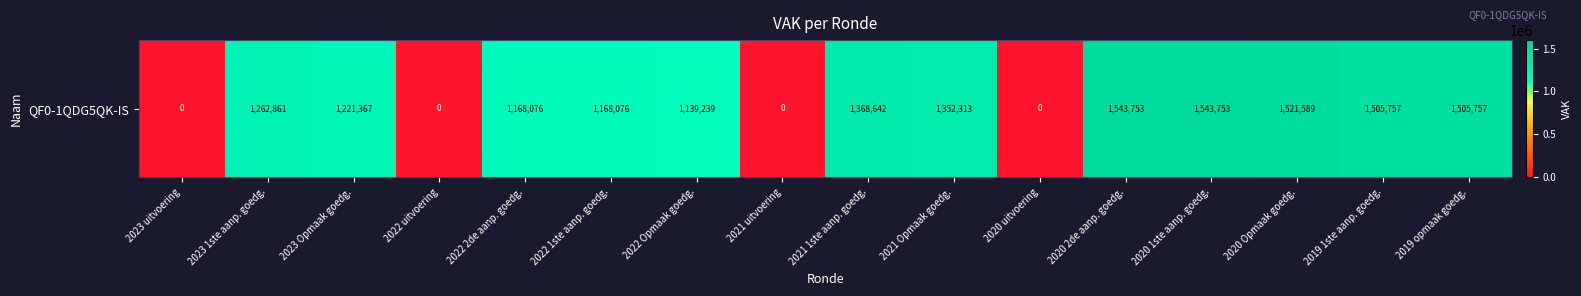

Approximately how many times larger is the value at 2019 opmaak goedg. compared to 2020 Opmaak goedg.?

1.0